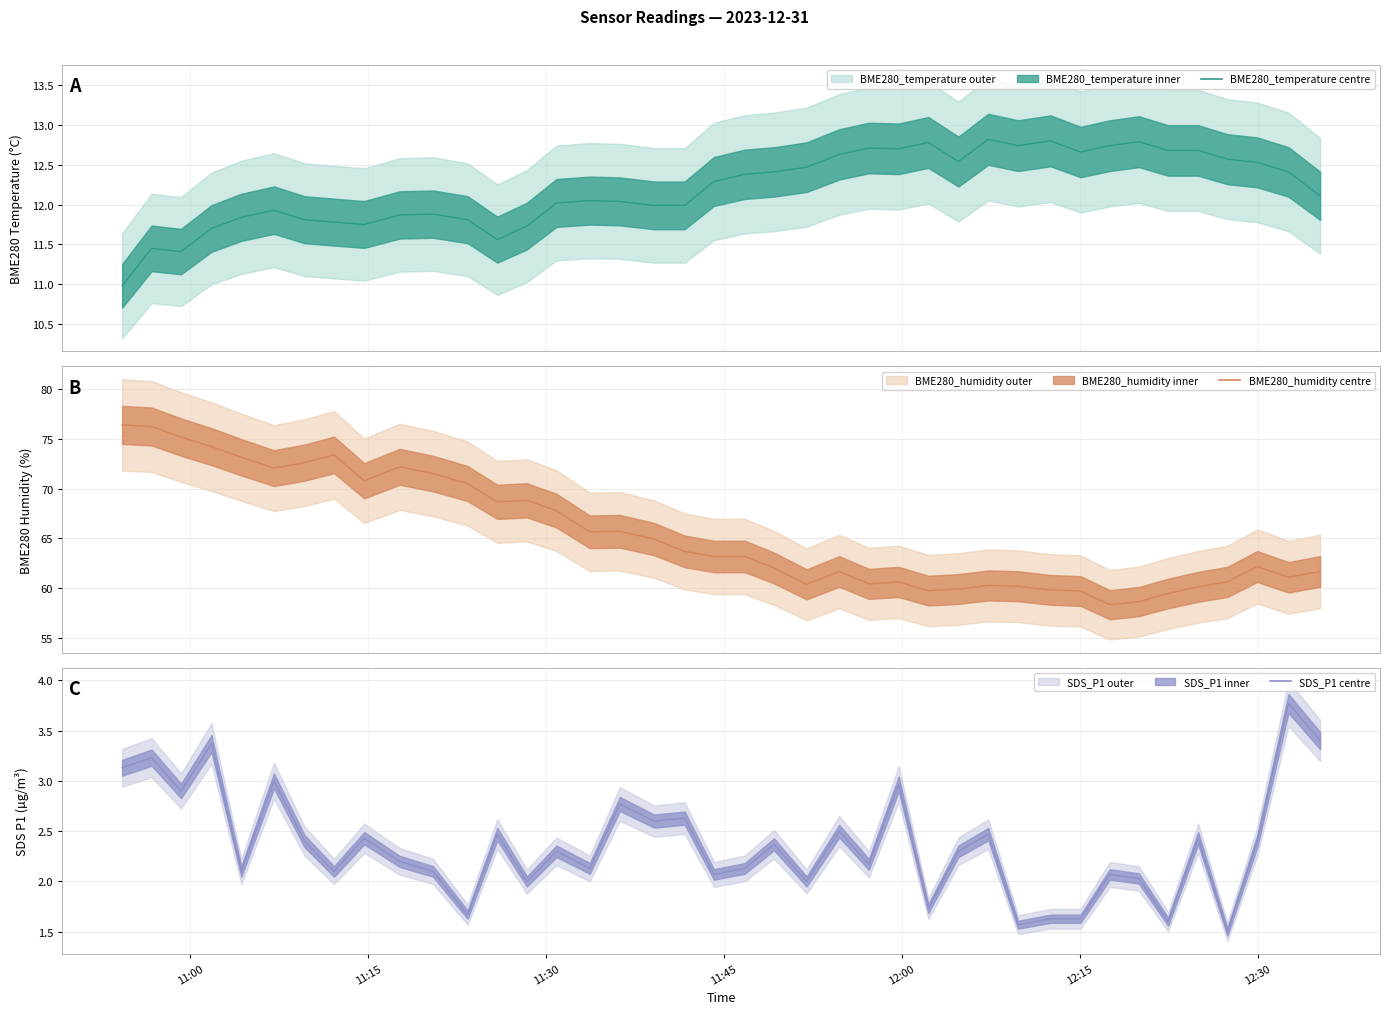

What is the average value of the BME280_temperature series?

12.2